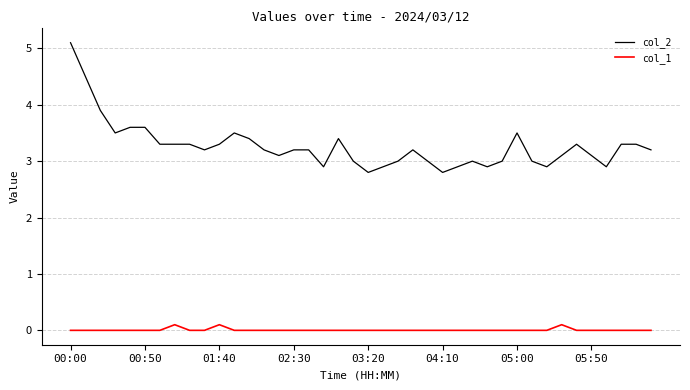

How many lines are shown in the chart?

2